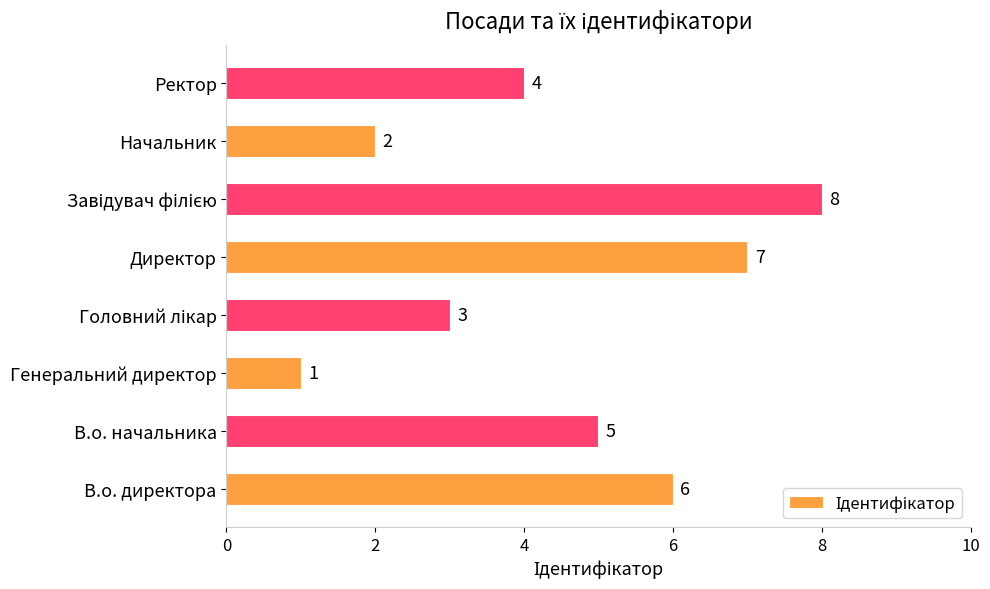

Approximately how many times larger is the value at Директор compared to В.о. начальника?

1.4